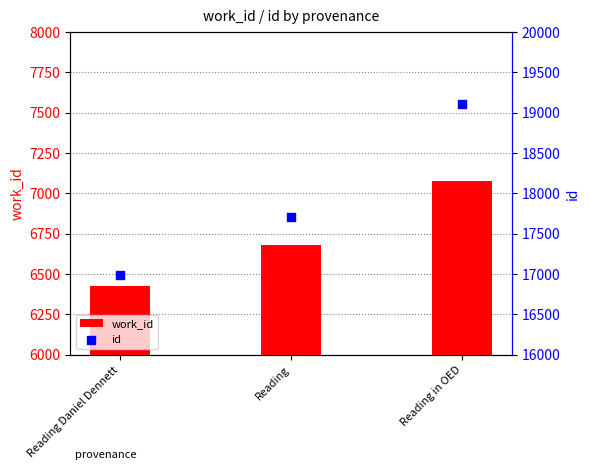

At how many categories does at least one series exceed 14703?

3